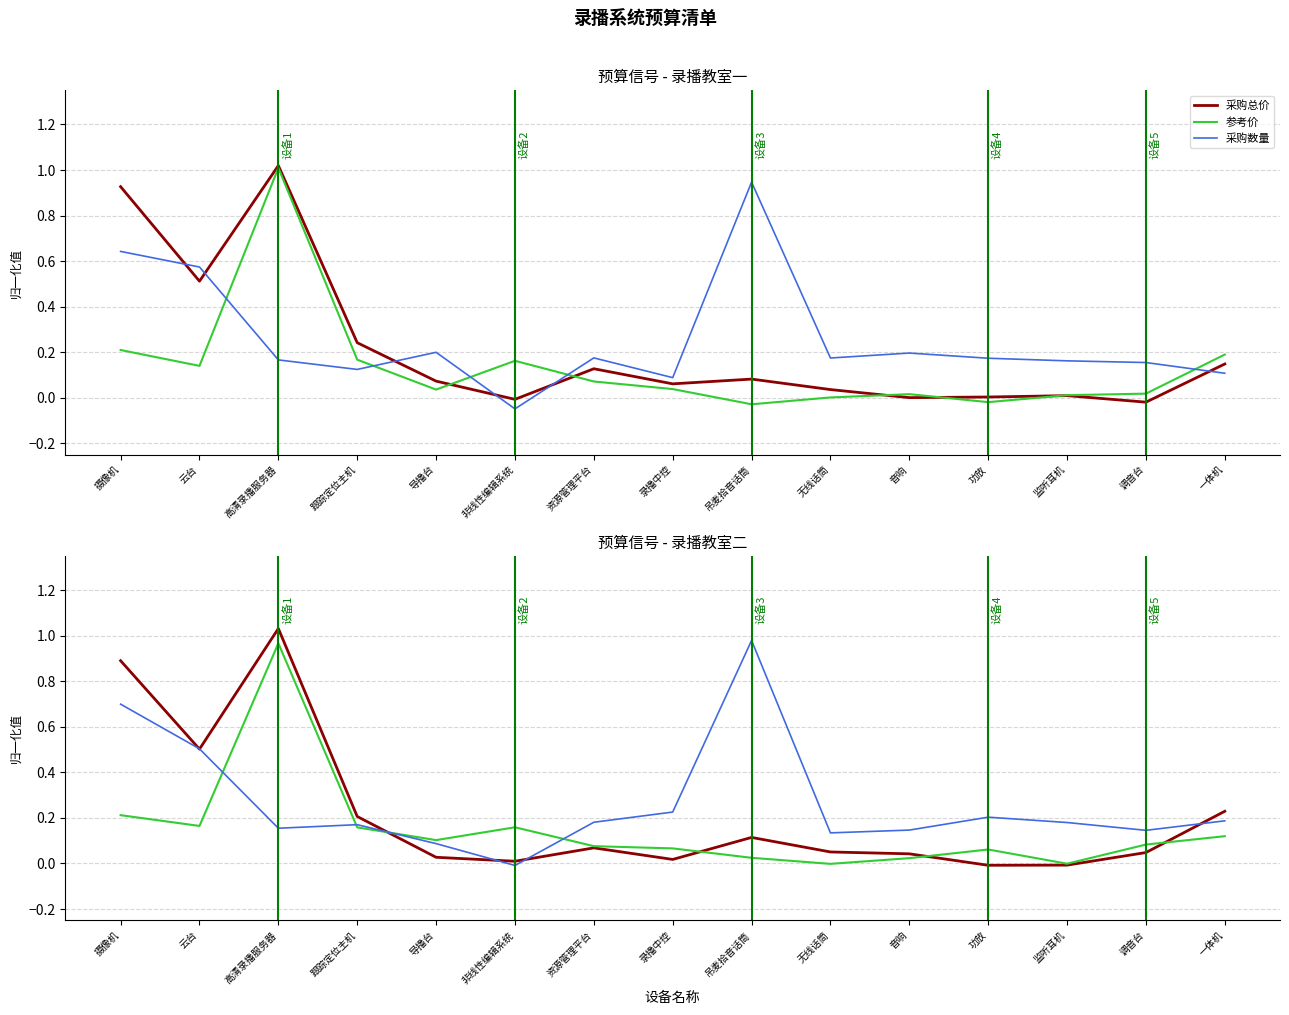

True or false: 采购总价 has a value of 0.0 at 非线性编辑系统.

True